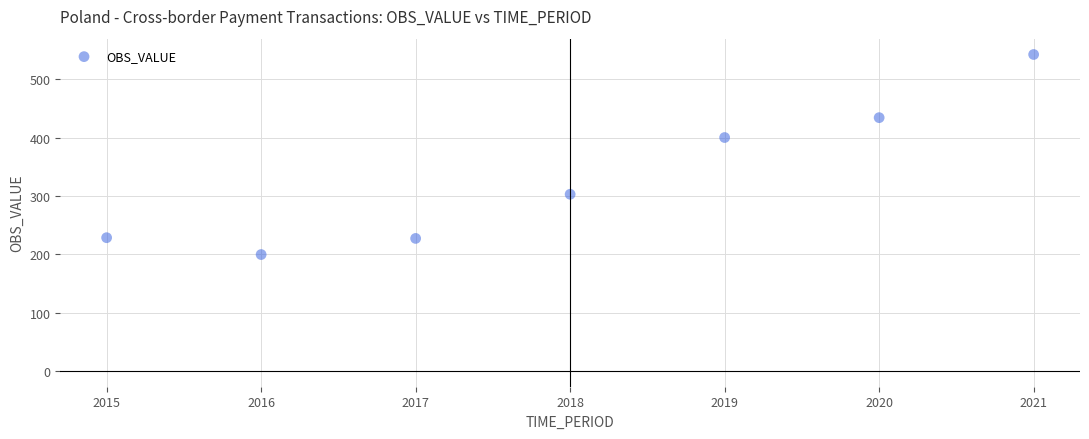

What Y value in the scatter plot is closest to 371?

400.2